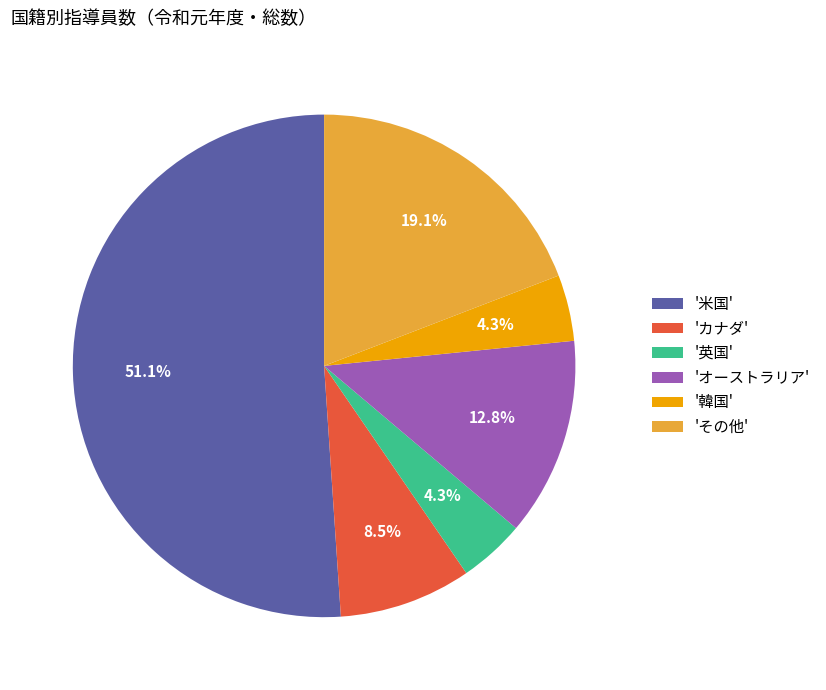

What is the ratio of the value at '韓国' to the value at '英国'?

1.0